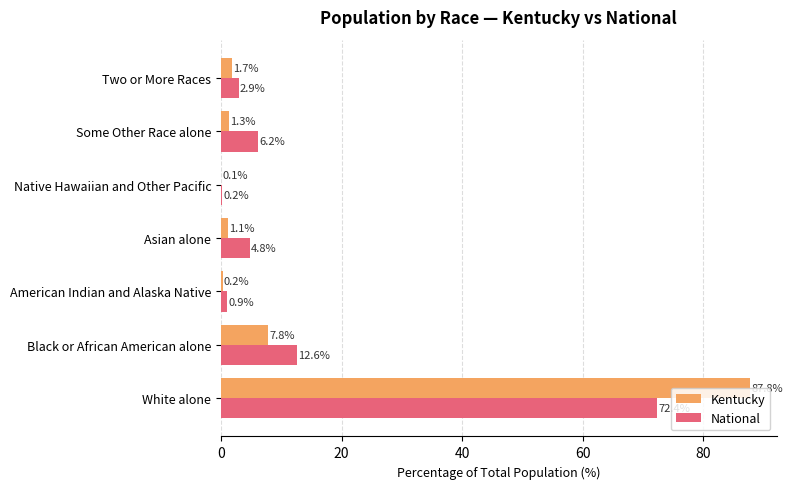

What is the sum of all National values?

100.0